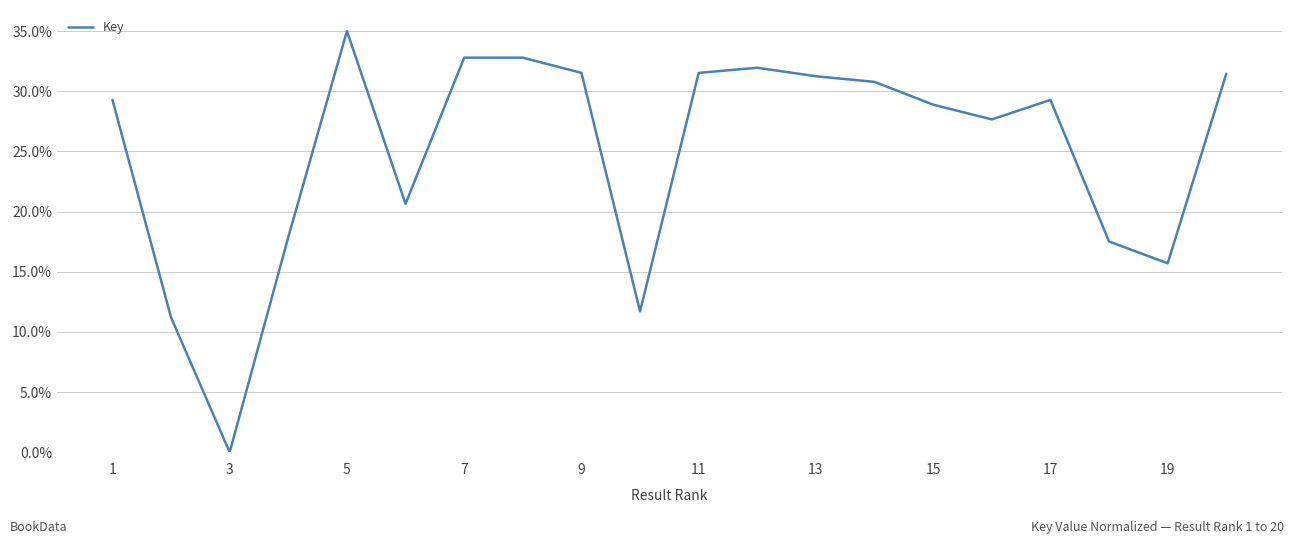

What is the difference between the maximum and minimum values?

35.0